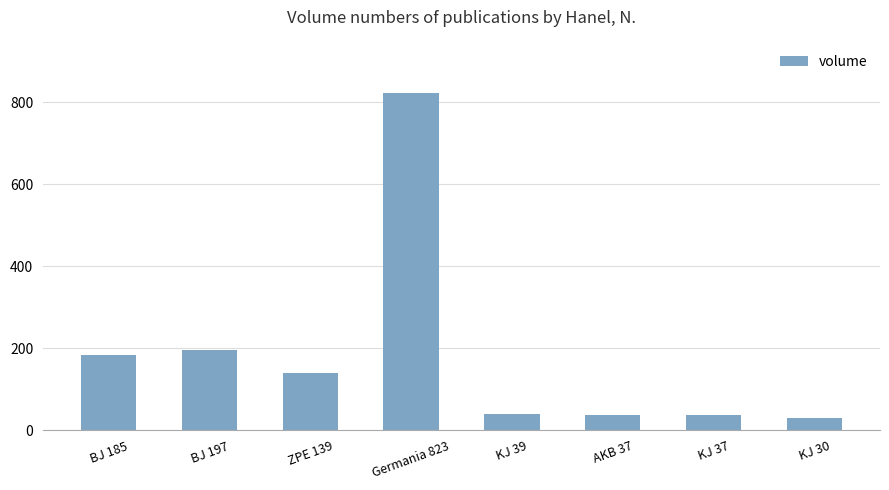

What is the ratio of the value at KJ 39 to the value at ZPE 139?

0.3